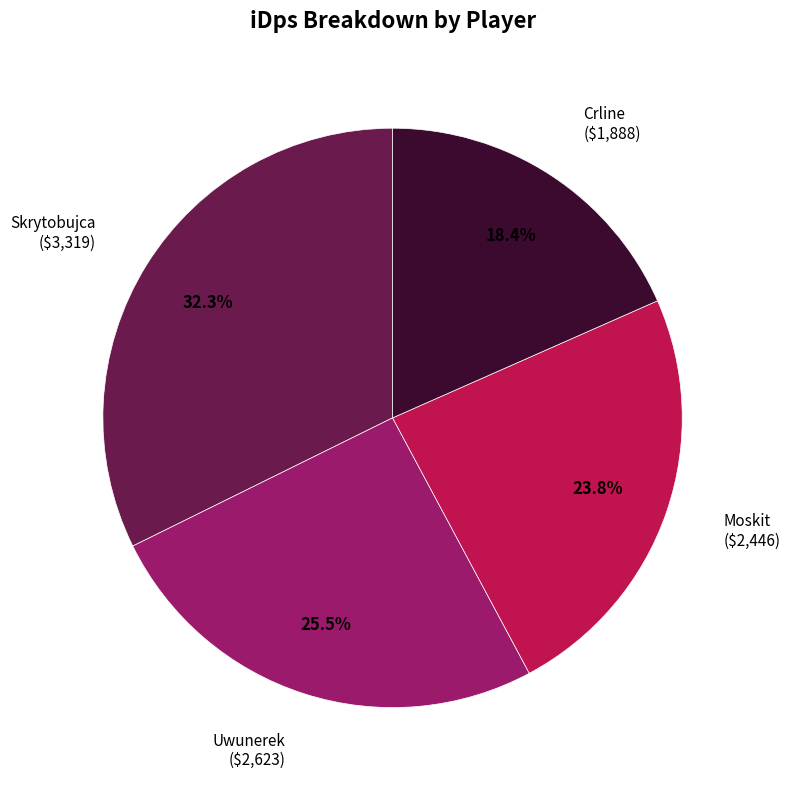

What percentage do Skrytobujca and Moskit together represent?

56.1%